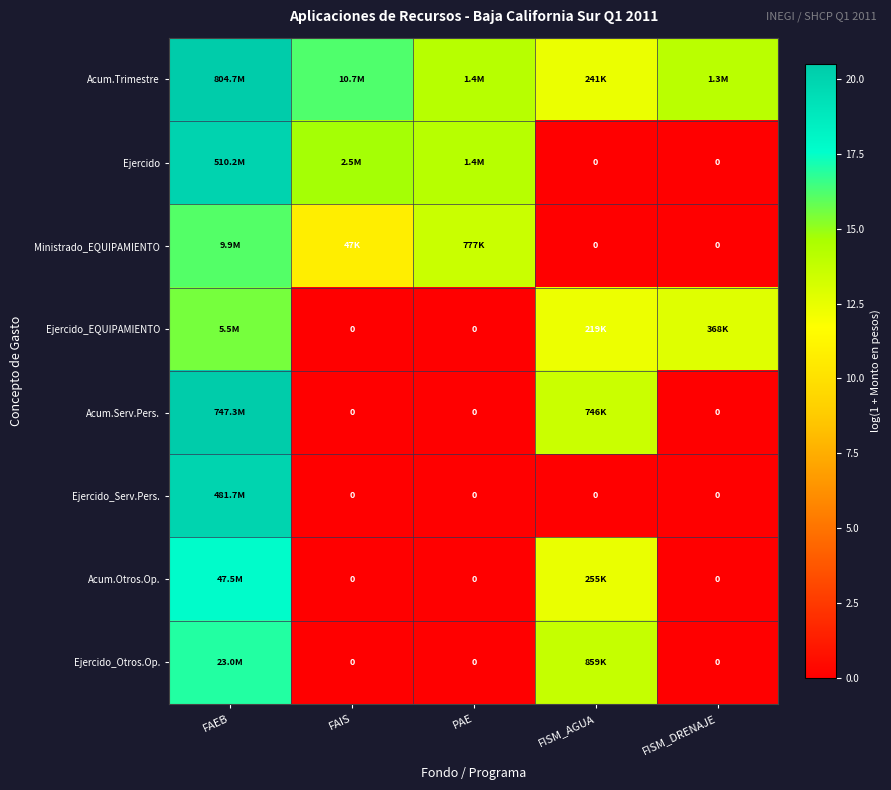

Which category has the lowest value in the Acum.Trimestre series?

FISM_AGUA